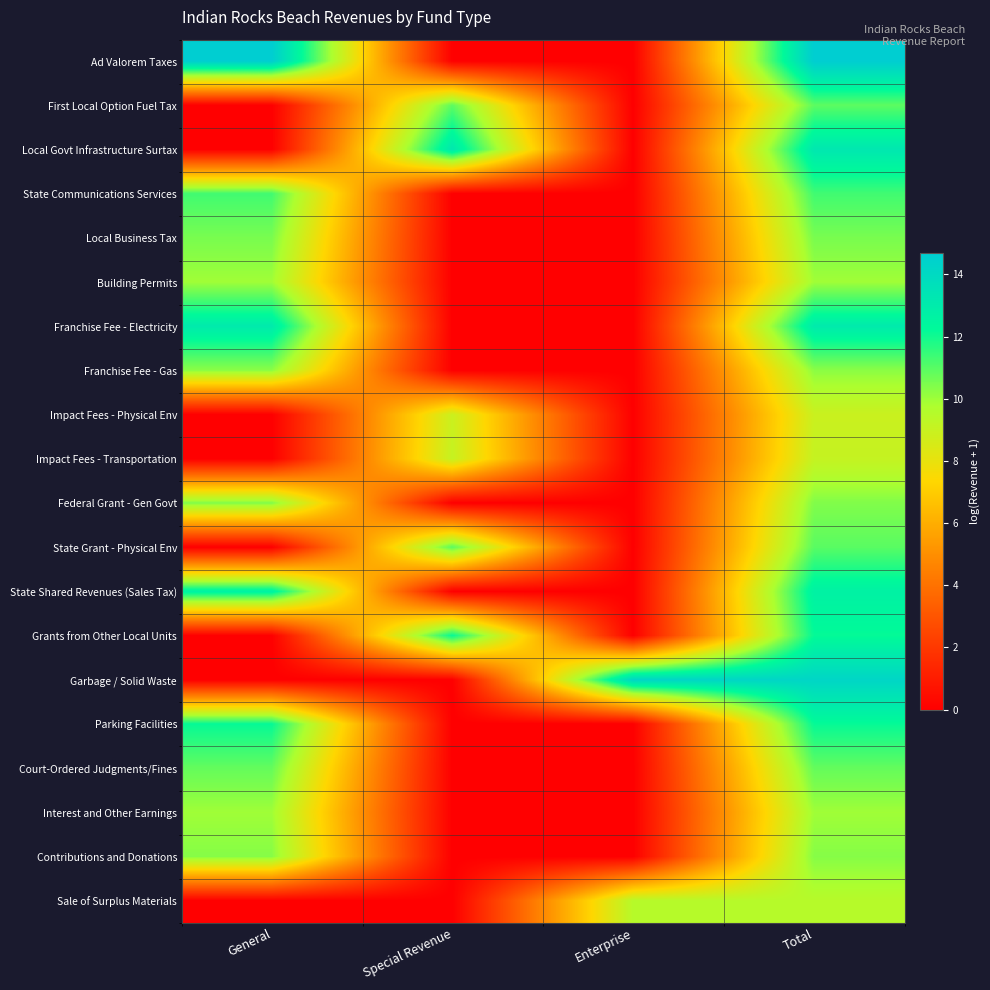

Which has a higher value, General or Special Revenue?

General